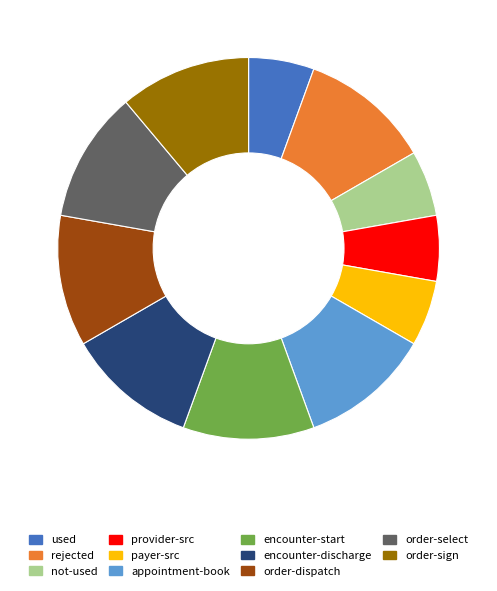

Does any single category account for the majority?

No